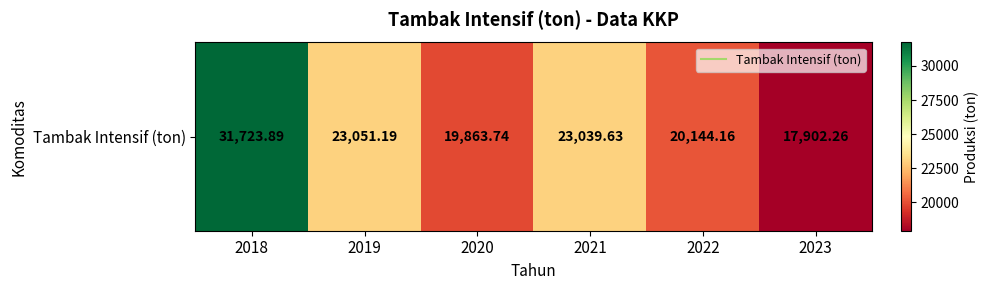

At which label is the value closest to 24813?

2019